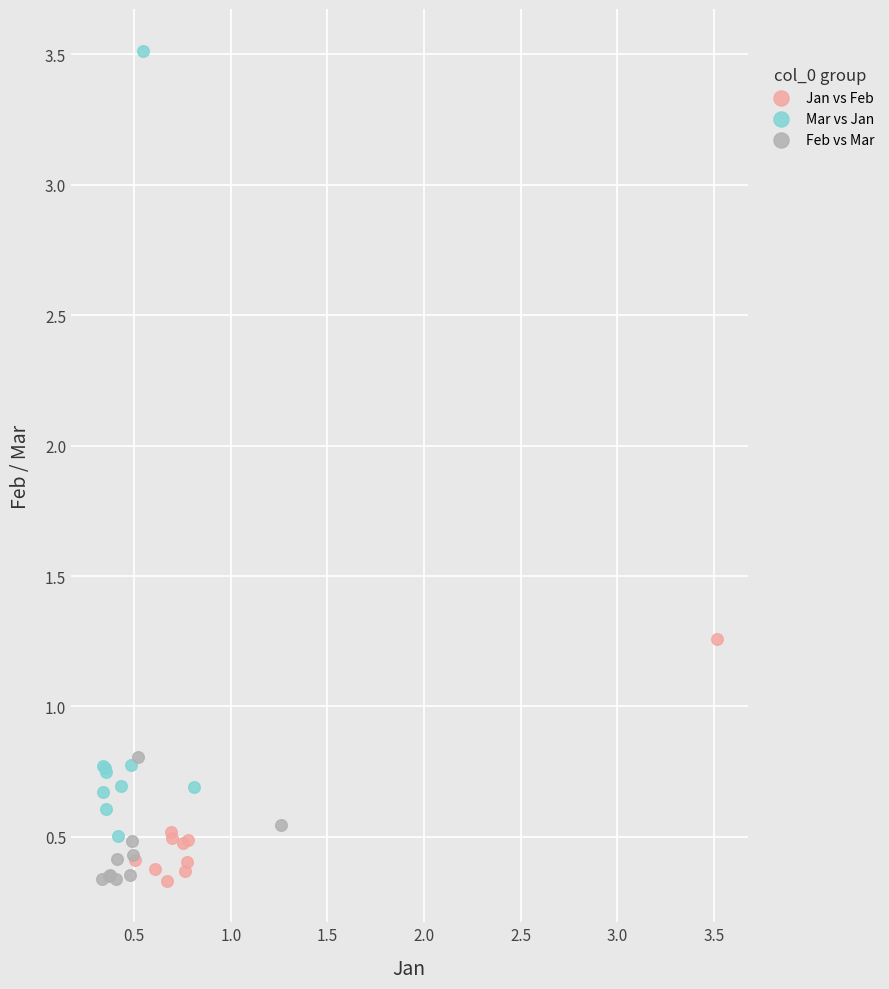

Which series reaches the maximum Y coordinate?

Mar vs Jan